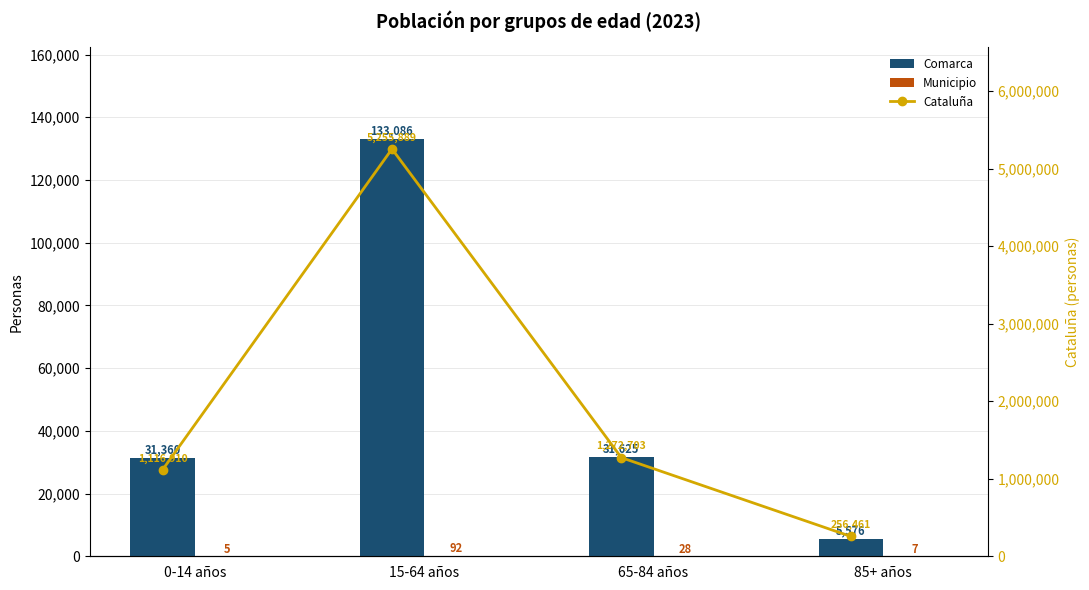

Count the number of data series in this chart.

3